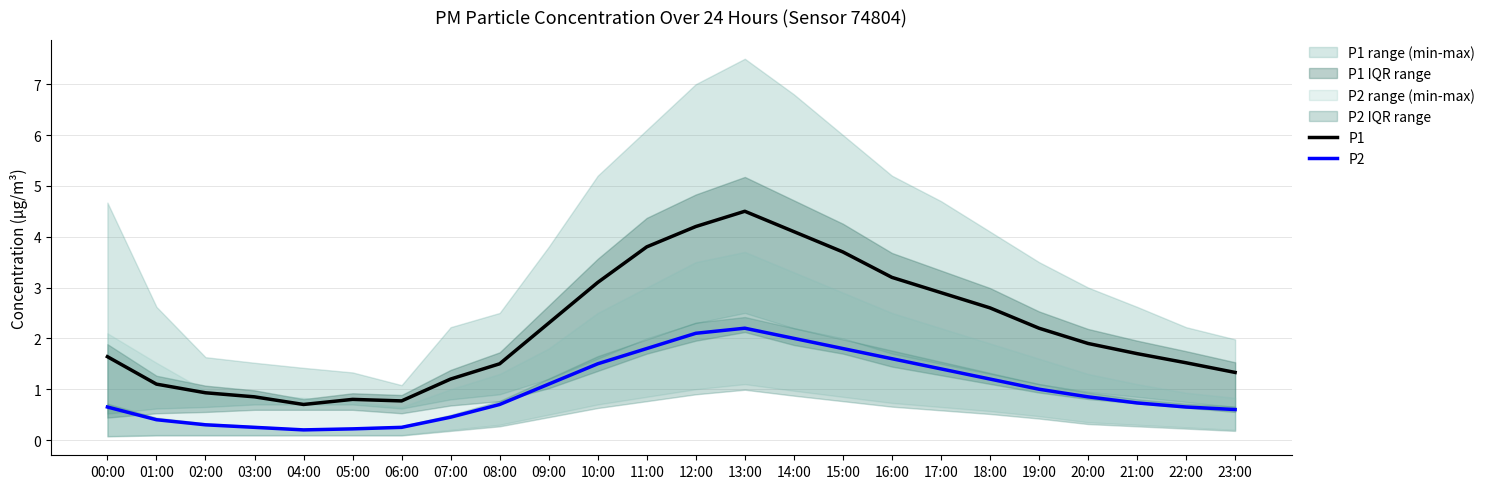

True or false: P1 and P2 cross at least once.

False